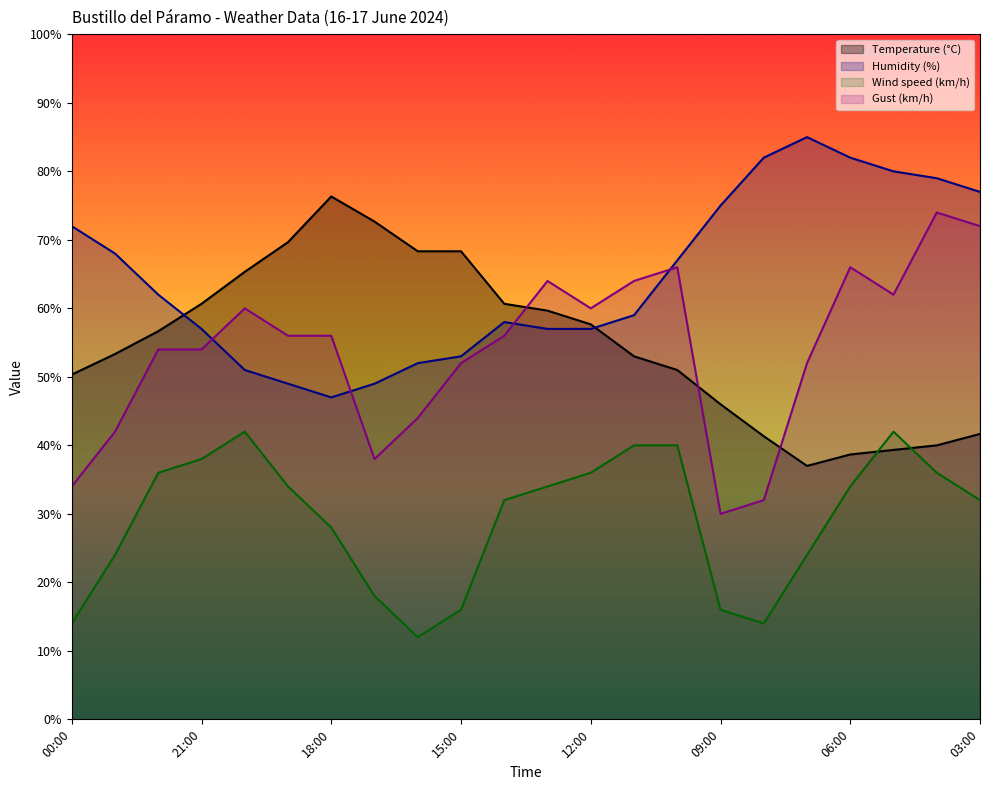

Is the value of Humidity (%) at 13:00 greater than the value of Gust (km/h) at 18:00?

Yes